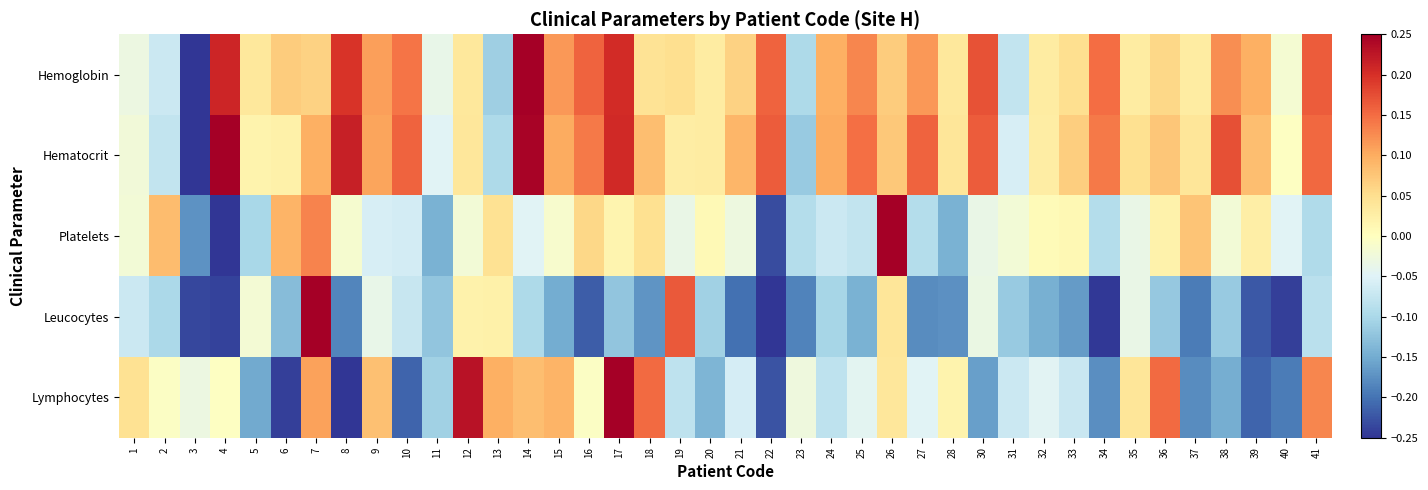

Which series changed the most between 33 and 38?

Hematocrit